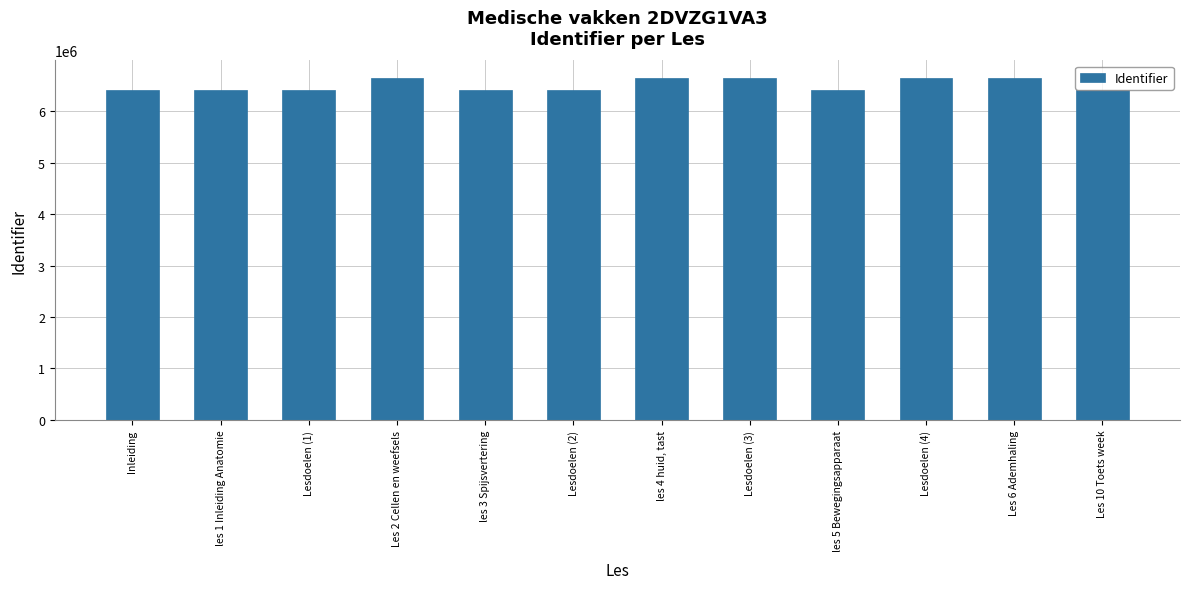

True or false: the data shows 1351195 at Lesdoelen (1).

False